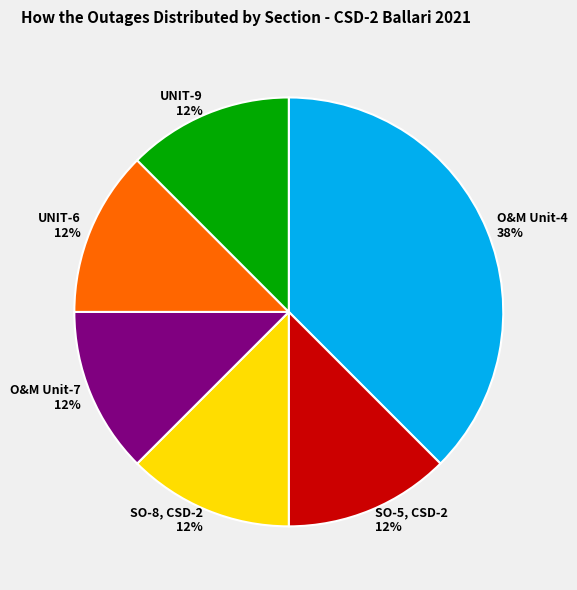

What is the ratio of the value at SO-5, CSD-2 to the value at O&M Unit-4?

0.3